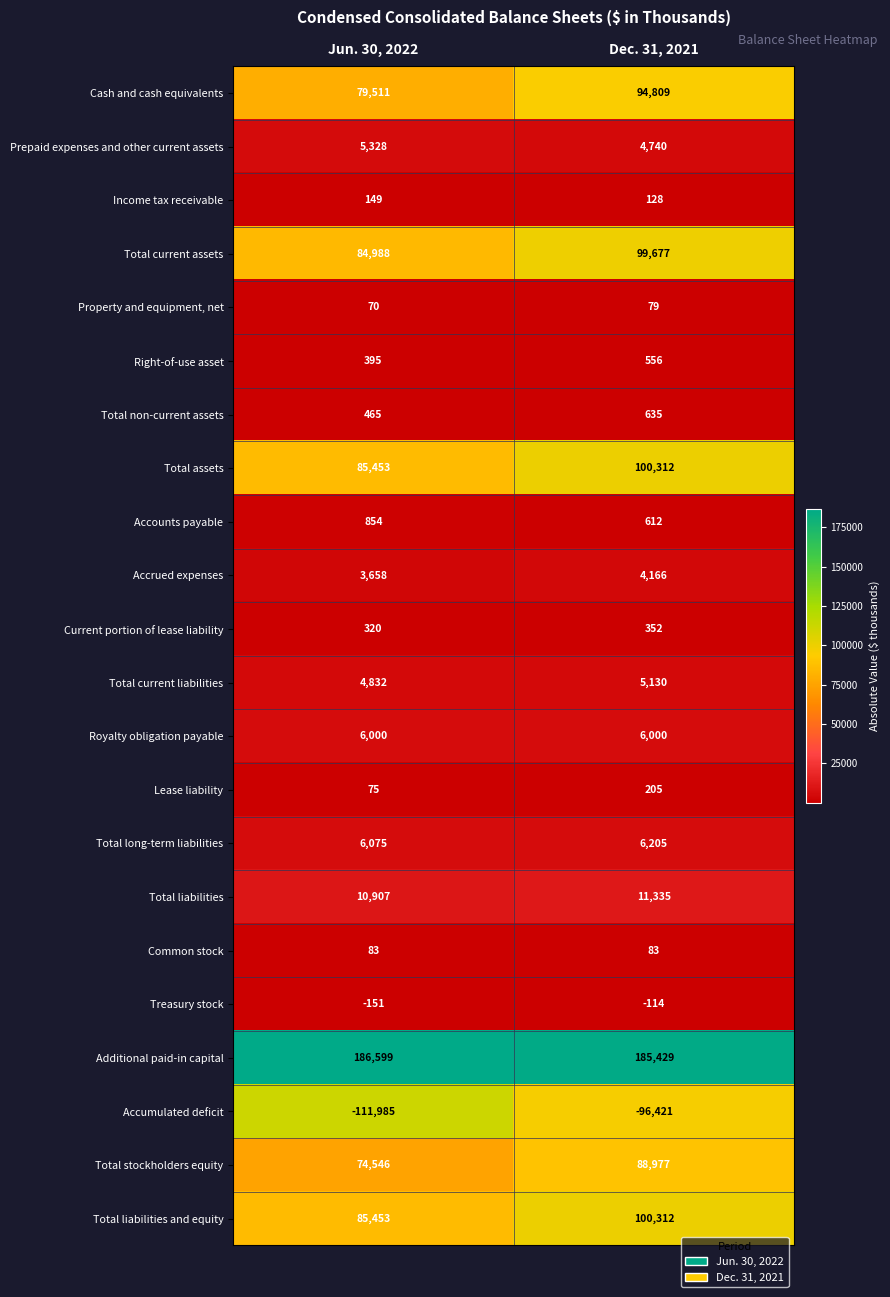

Read the Lease liability value at Jun. 30, 2022.

75